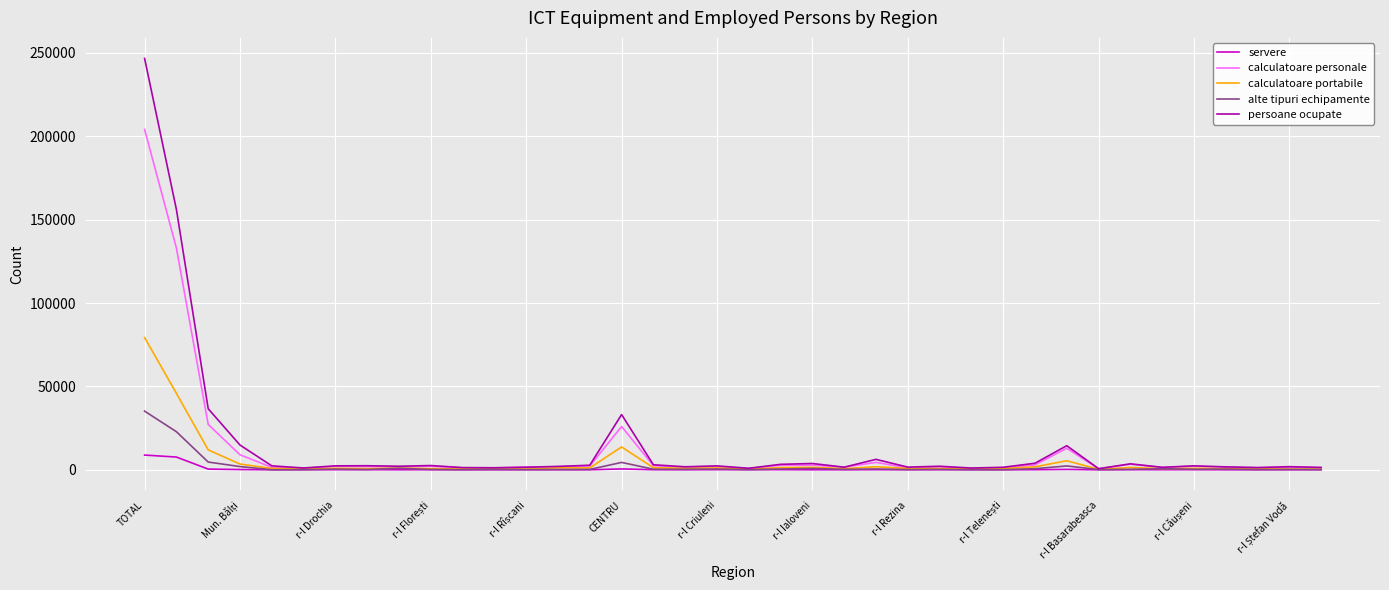

What is the greatest value displayed?

246650